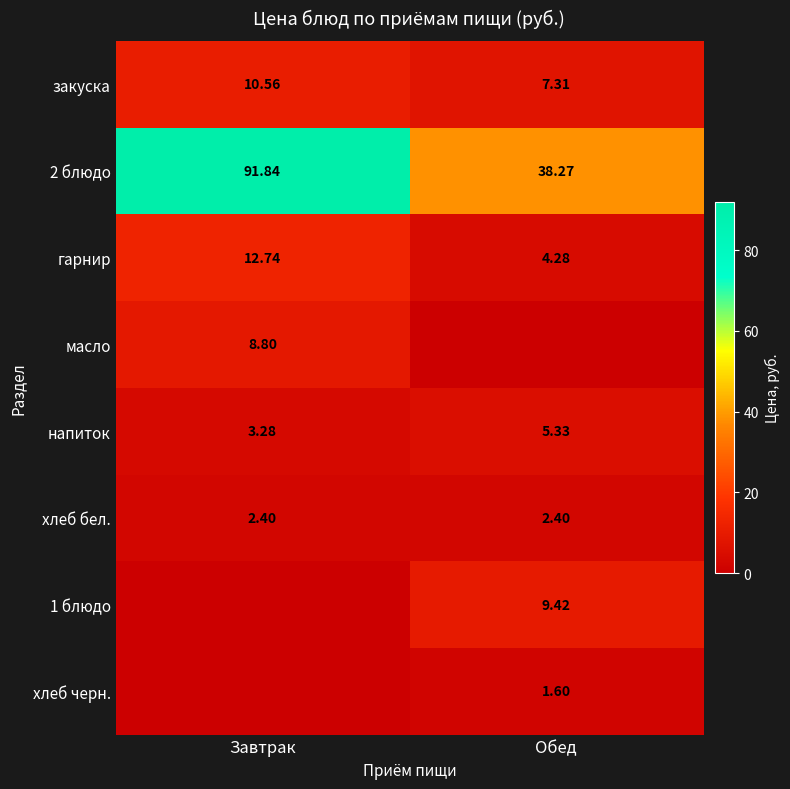

Rank the categories by гарнир value from highest to lowest.

Завтрак, Обед